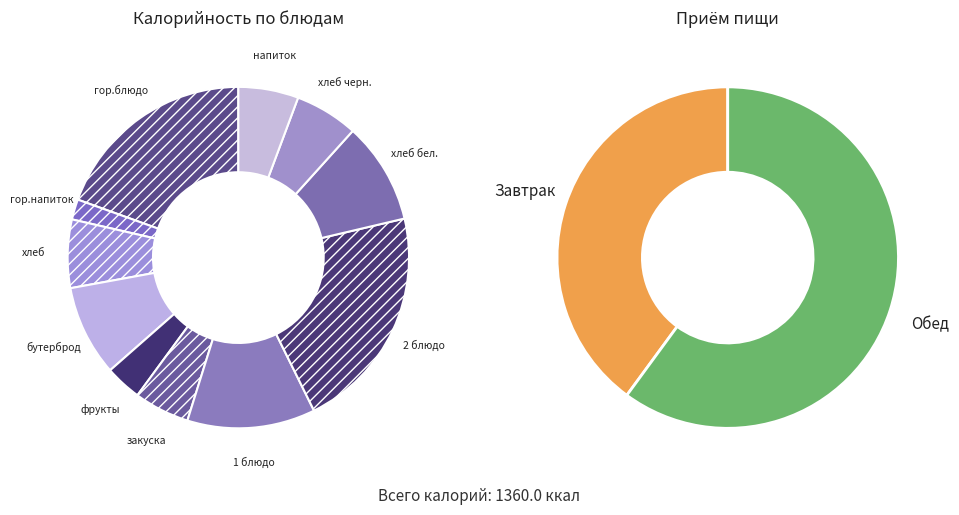

Which category has the smallest portion of the pie?

Чай с сахаром (гор.напиток)